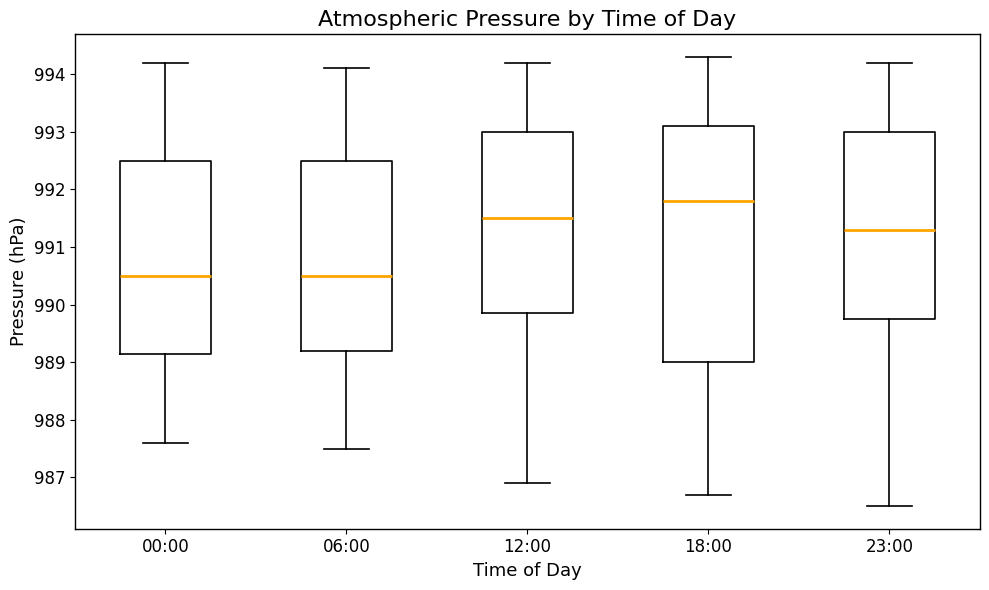

Reading left to right, transcribe this box plot: for each box, give where its median line is, the range the box spans, and where its two whiskers end, as read against the y-axis. The values are not printed on the chart, so give them approximately, as read against the axis.

00:00: median 990.5, box 989.2 to 992.5, whiskers 987.6 to 994.2
06:00: median 990.5, box 989.2 to 992.5, whiskers 987.5 to 994.1
12:00: median 991.5, box 989.9 to 993.0, whiskers 986.9 to 994.2
18:00: median 991.8, box 989.0 to 993.1, whiskers 986.7 to 994.3
23:00: median 991.3, box 989.8 to 993.0, whiskers 986.5 to 994.2